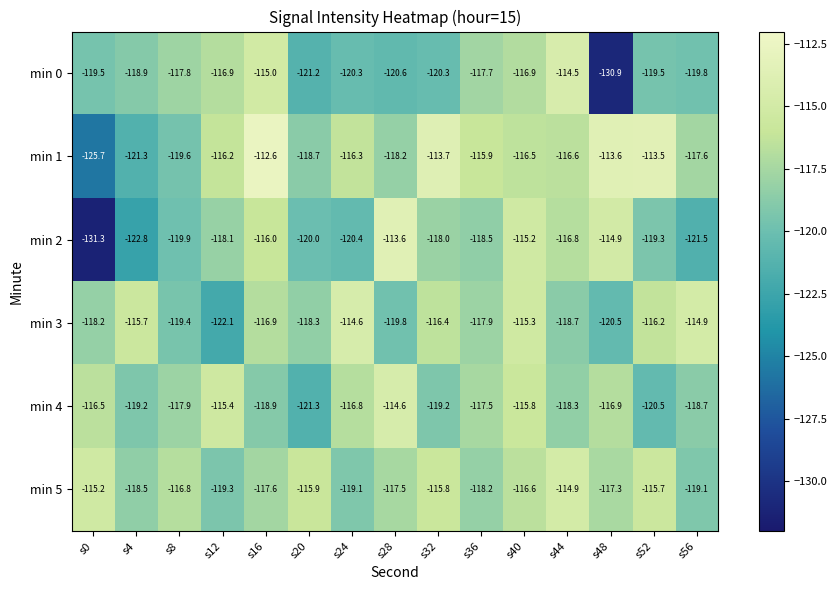

What is the difference between the second highest and second lowest values in the min 4 series?

5.1